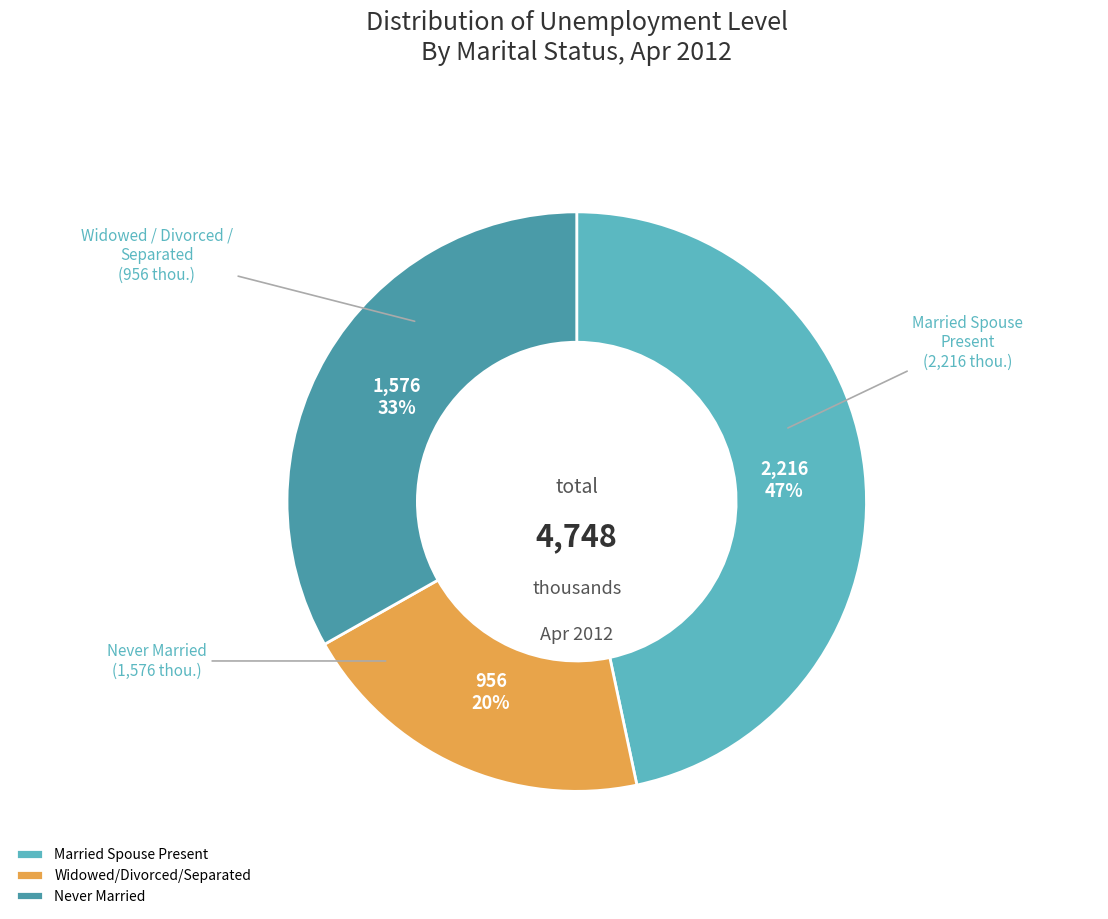

What is the ratio of the value at Widowed/Divorced/Separated to the value at Never Married?

0.6